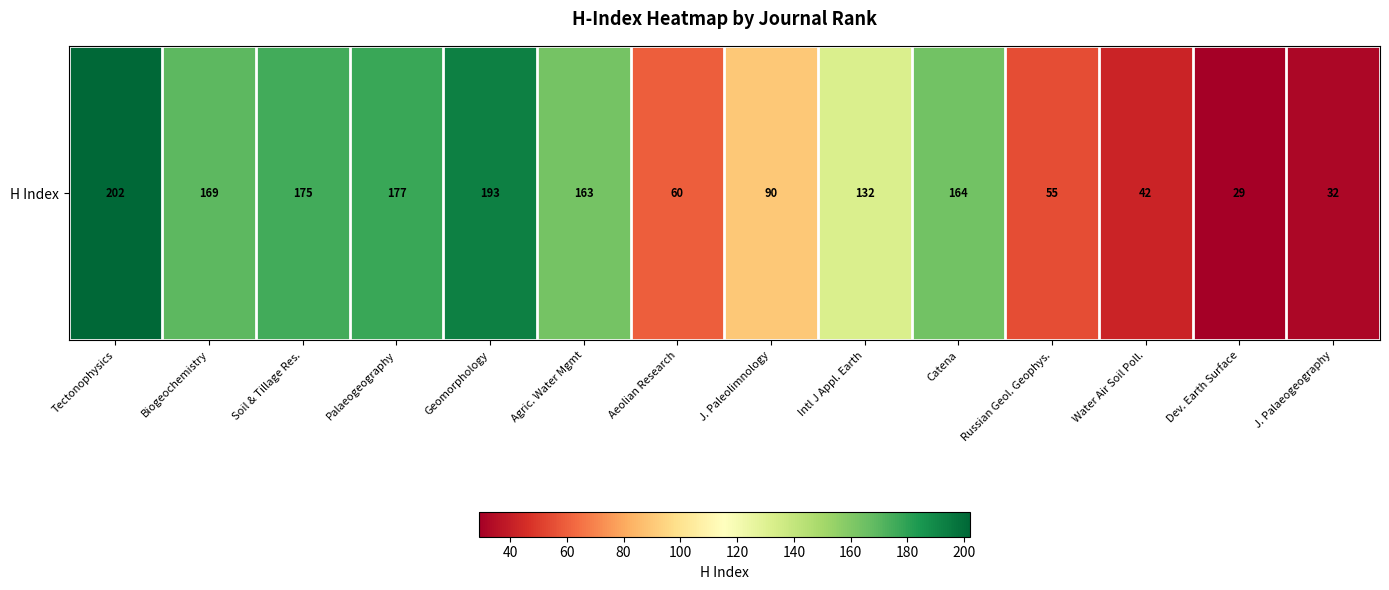

What is the change in value from Agric. Water Mgmt to Catena?

+1